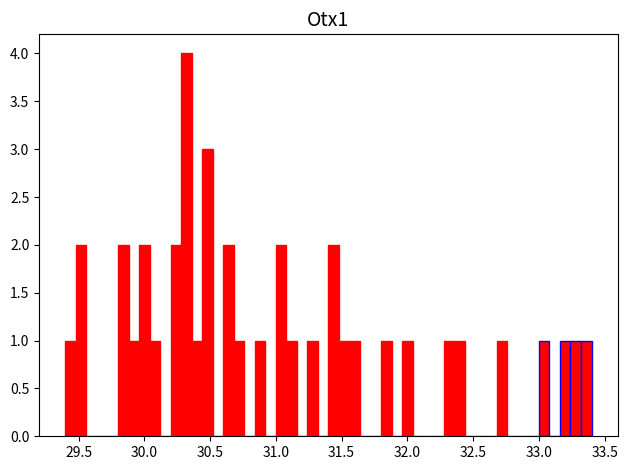

Read against the x-axis, roughly where is the centre of the tallest bar?

30.30